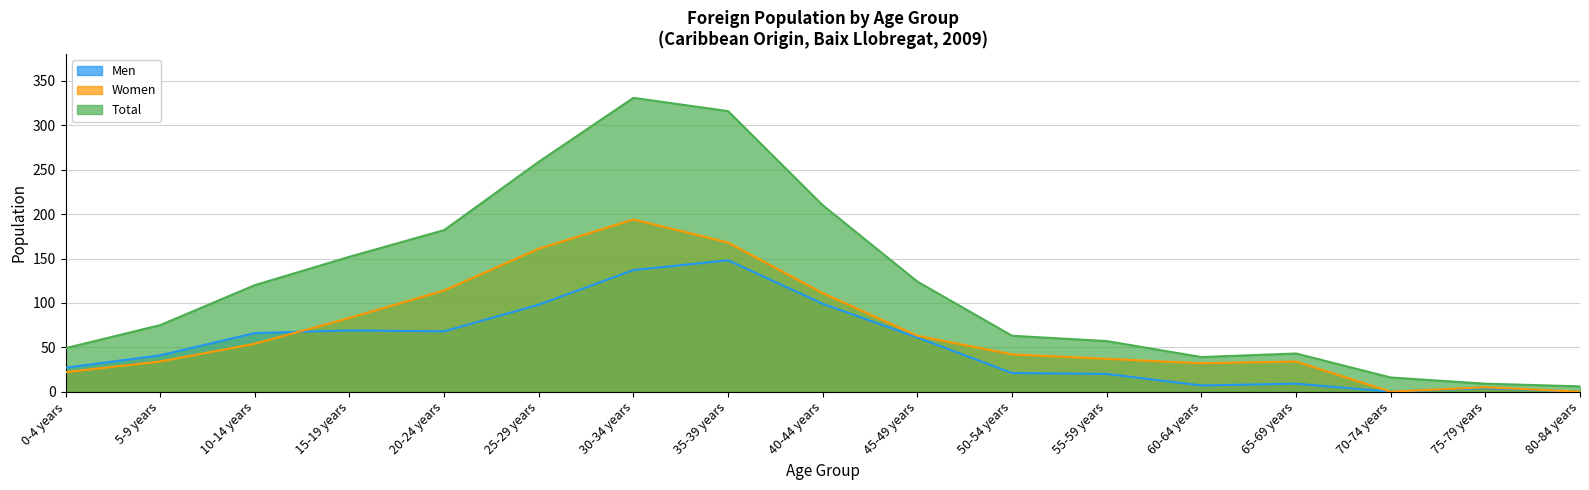

Reading left to right, what are all the values shown in this chart?

Men: 27	41	66	69	68	98	137	148	99	61	21	20	7	9	0	4	0
Women: 22	34	54	83	114	161	194	168	111	63	42	37	32	34	0	5	0
Total: 49	75	120	152	182	259	331	316	210	124	63	57	39	43	16	9	6